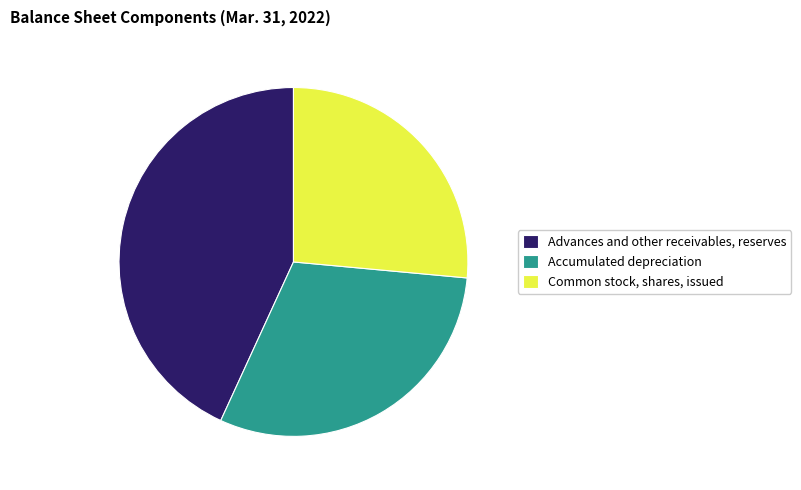

The Common stock, shares, issued slice represents 17% of the pie. True or false?

False